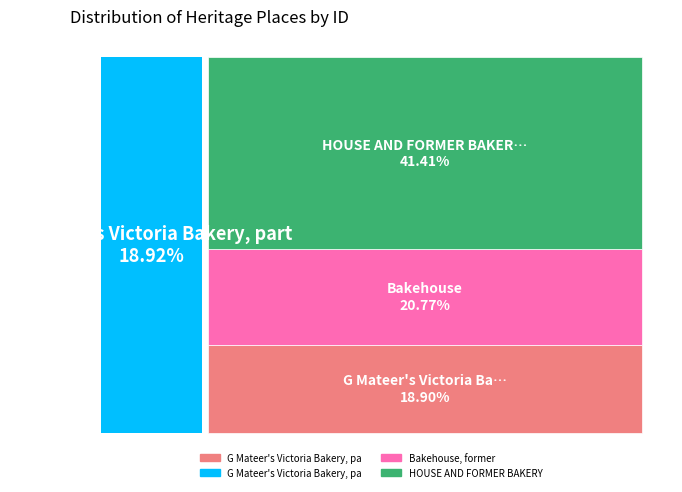

Do HOUSE AND FORMER BAKERY and G Mateer's Victoria Bakery, part (90604) together represent more than half of the pie?

Yes